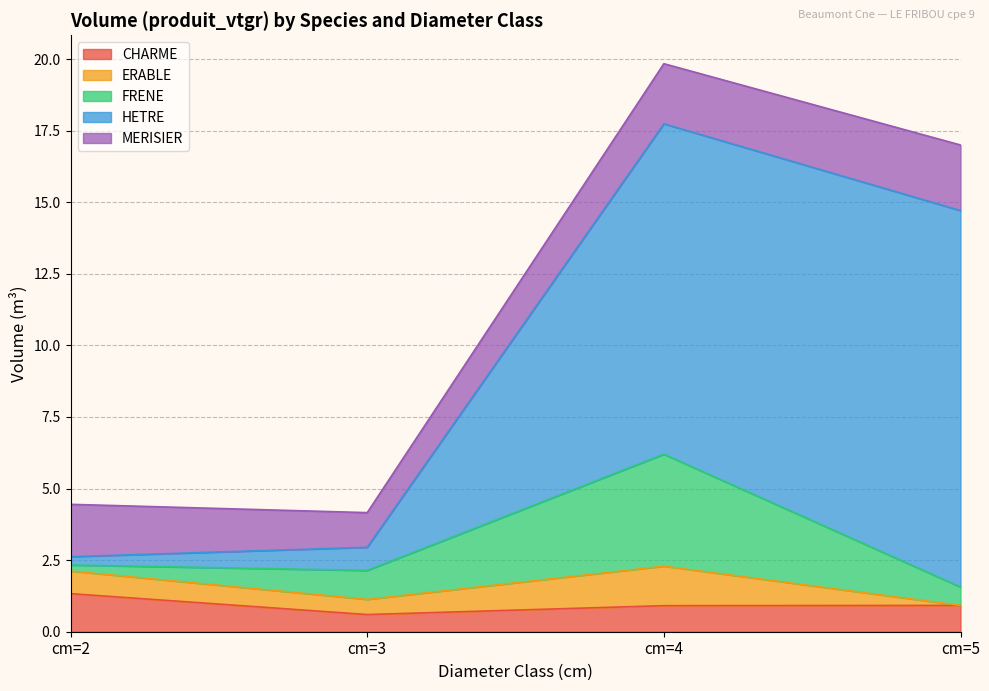

Which label corresponds to the largest value in the chart?

cm=5